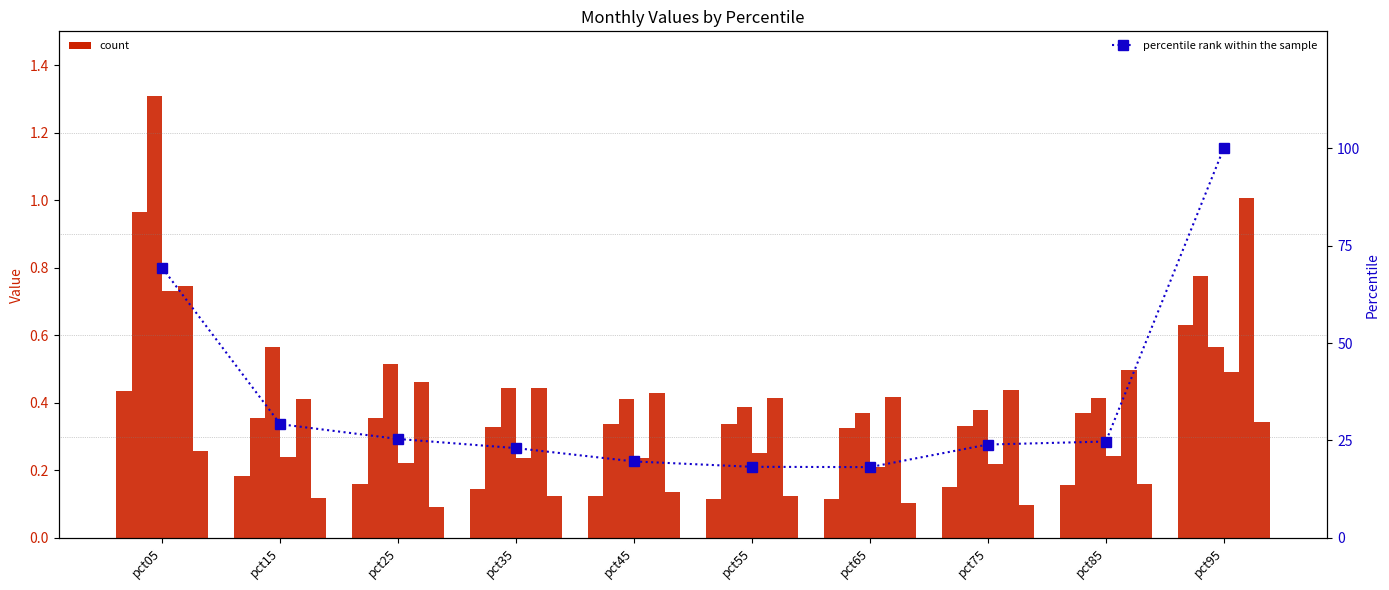

Reading right to left, what are all the values shown in this chart?

Jan: pct95=0.6	pct85=0.2	pct75=0.2	pct65=0.1	pct55=0.1	pct45=0.1	pct35=0.1	pct25=0.2	pct15=0.2	pct05=0.4
Feb: pct95=0.8	pct85=0.4	pct75=0.3	pct65=0.3	pct55=0.3	pct45=0.3	pct35=0.3	pct25=0.4	pct15=0.4	pct05=1.0
Mar: pct95=0.6	pct85=0.4	pct75=0.4	pct65=0.4	pct55=0.4	pct45=0.4	pct35=0.4	pct25=0.5	pct15=0.6	pct05=1.3
Apr: pct95=0.5	pct85=0.2	pct75=0.2	pct65=0.2	pct55=0.3	pct45=0.2	pct35=0.2	pct25=0.2	pct15=0.2	pct05=0.7
May: pct95=1.0	pct85=0.5	pct75=0.4	pct65=0.4	pct55=0.4	pct45=0.4	pct35=0.4	pct25=0.5	pct15=0.4	pct05=0.7
Jun: pct95=0.3	pct85=0.2	pct75=0.1	pct65=0.1	pct55=0.1	pct45=0.1	pct35=0.1	pct25=0.1	pct15=0.1	pct05=0.3